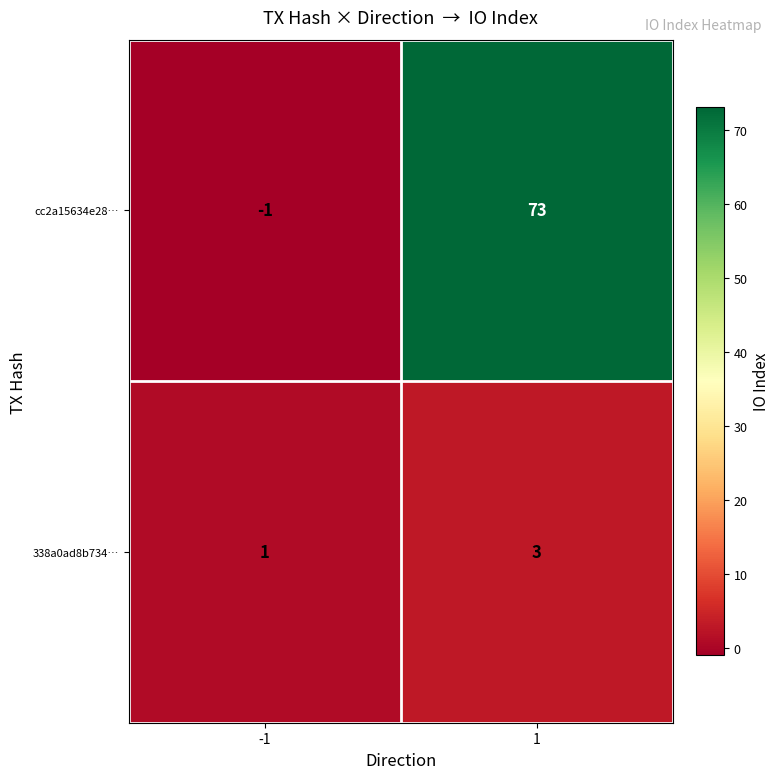

How many negative values does the cc2a15634e28… series have?

1